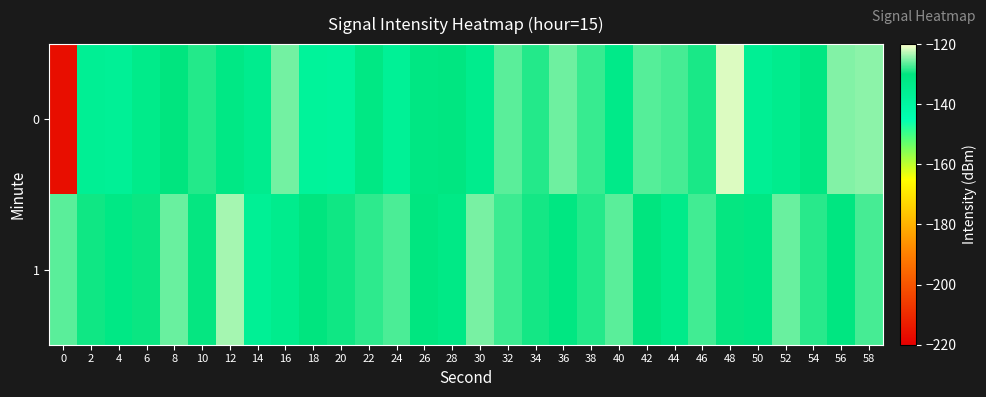

What is the spread (max minus min) of values at 36?

5.3